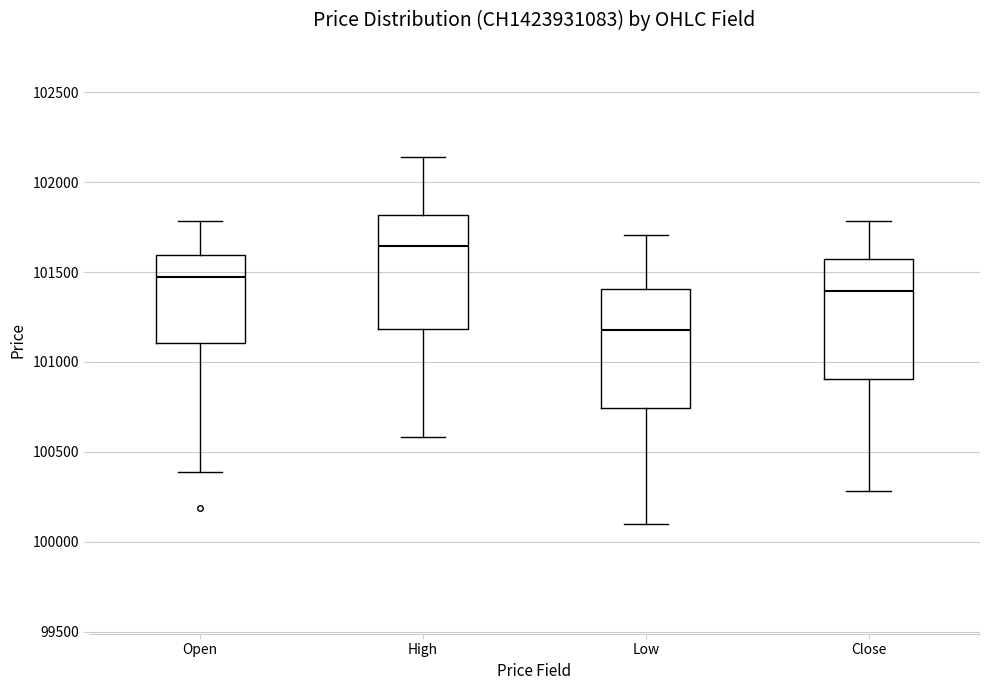

Which box's median line is the highest?

High